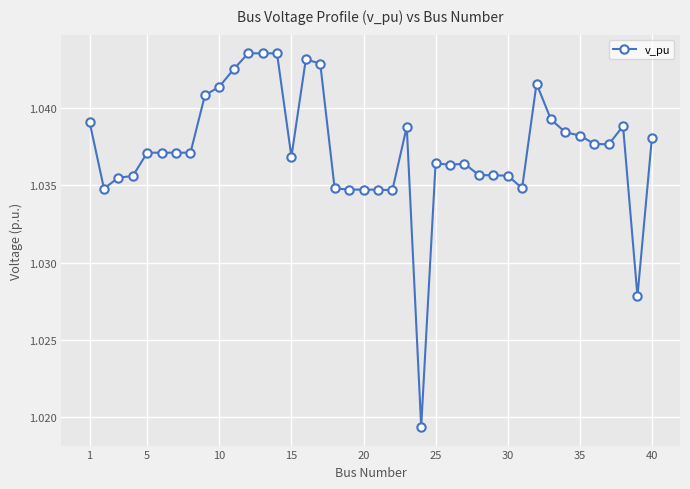

True or false: the data has more than 2 interior local peaks.

True